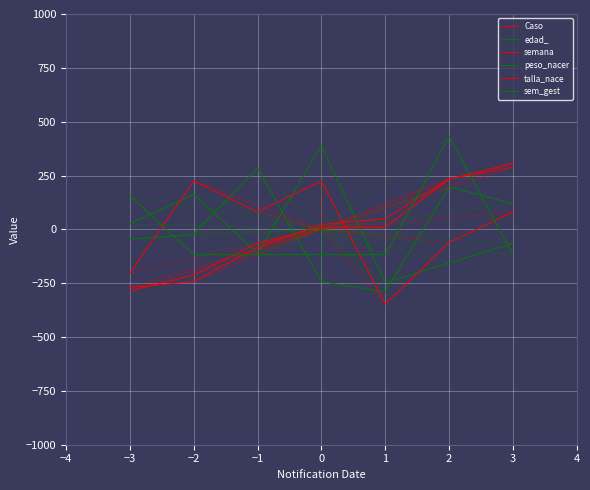

Is it true that talla_nace equals -61.2 at 2?

True